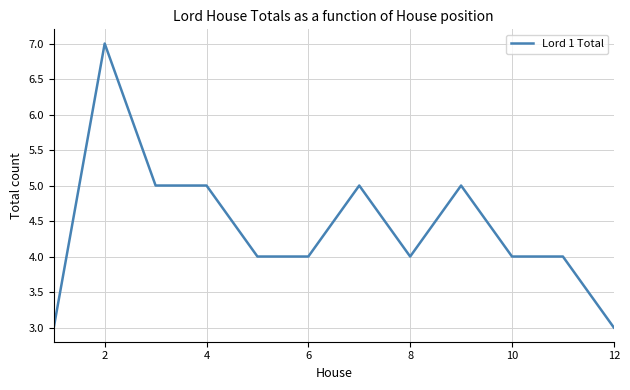

What is the difference between the maximum and second lowest values?

4